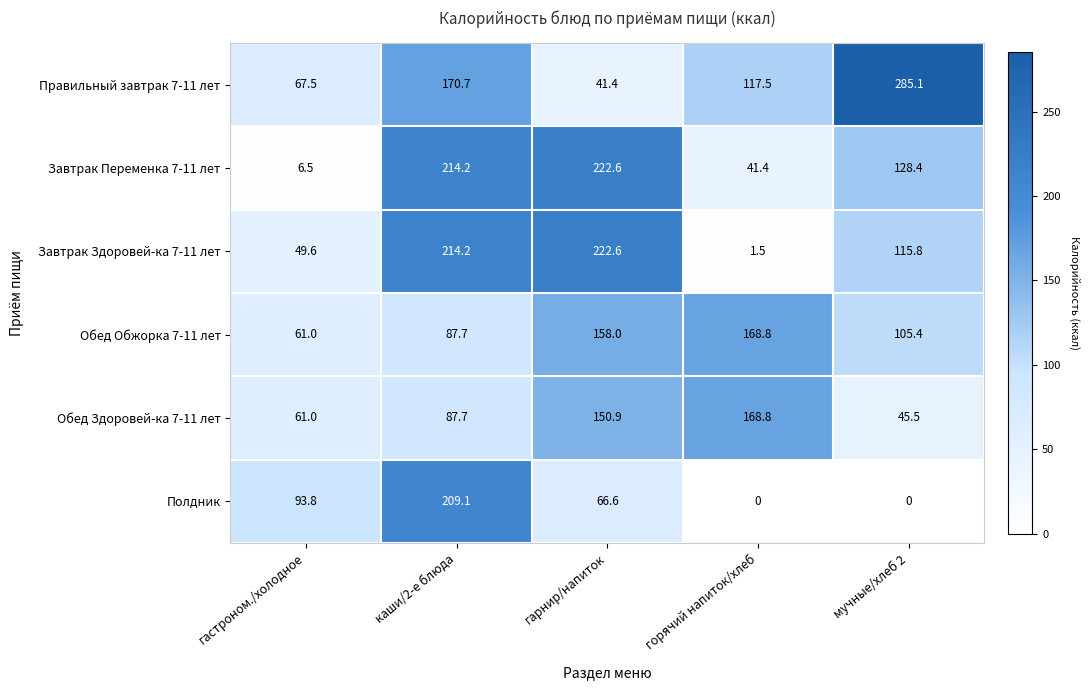

Reading right to left, list all the values displayed in this chart.

Правильный завтрак 7-11 лет: мучные/хлеб 2=285.1	горячий напиток/хлеб=117.5	гарнир/напиток=41.4	каши/2-е блюда=170.7	гастроном./холодное=67.5
Завтрак Переменка 7-11 лет: мучные/хлеб 2=128.4	горячий напиток/хлеб=41.4	гарнир/напиток=222.6	каши/2-е блюда=214.2	гастроном./холодное=6.5
Завтрак Здоровей-ка 7-11 лет: мучные/хлеб 2=115.8	горячий напиток/хлеб=1.5	гарнир/напиток=222.6	каши/2-е блюда=214.2	гастроном./холодное=49.6
Обед Обжорка 7-11 лет: мучные/хлеб 2=105.4	горячий напиток/хлеб=168.8	гарнир/напиток=158.0	каши/2-е блюда=87.7	гастроном./холодное=61.0
Обед Здоровей-ка 7-11 лет: мучные/хлеб 2=45.5	горячий напиток/хлеб=168.8	гарнир/напиток=150.9	каши/2-е блюда=87.7	гастроном./холодное=61.0
Полдник: мучные/хлеб 2=0.0	горячий напиток/хлеб=0.0	гарнир/напиток=66.6	каши/2-е блюда=209.1	гастроном./холодное=93.8